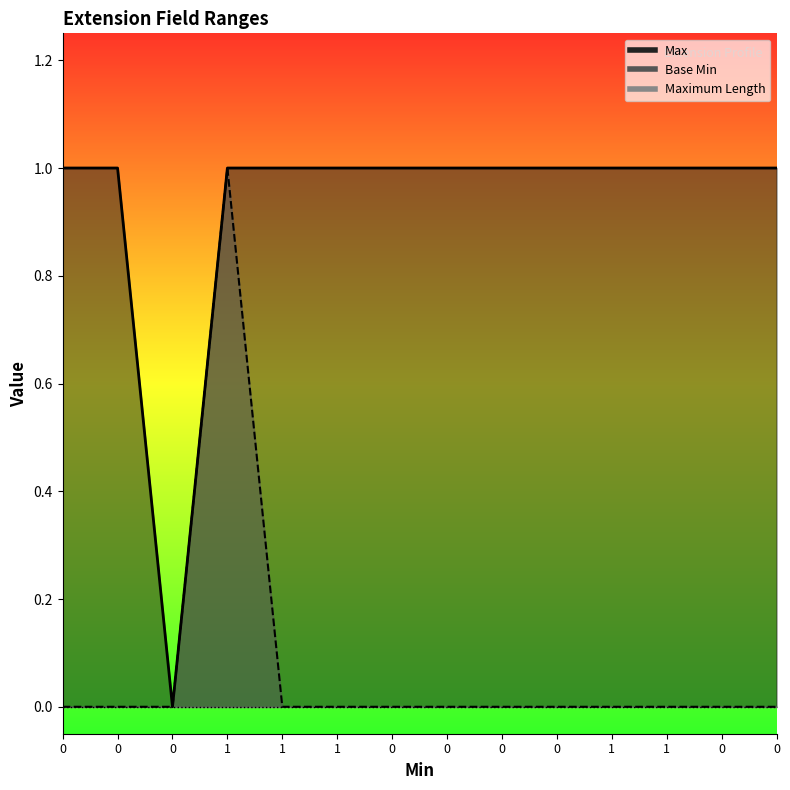

Count the number of data series in this chart.

2